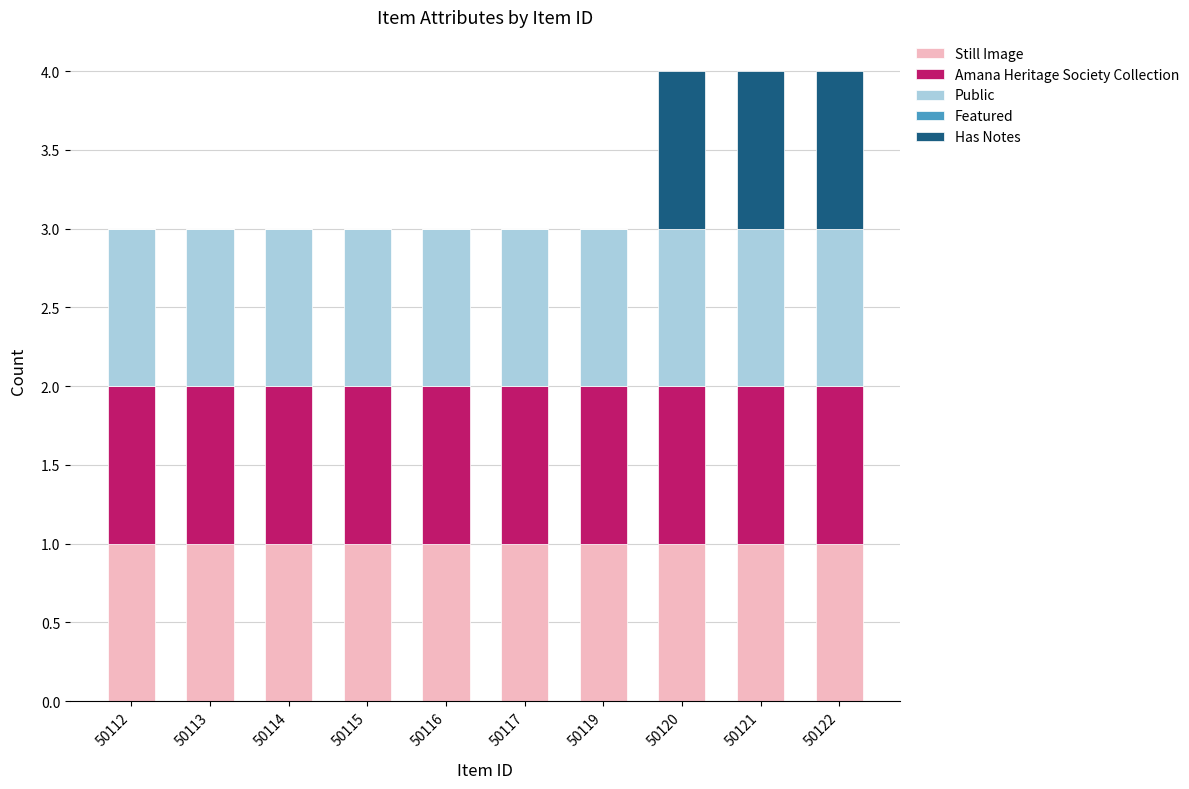

What is the total value across all series at 50121?

4